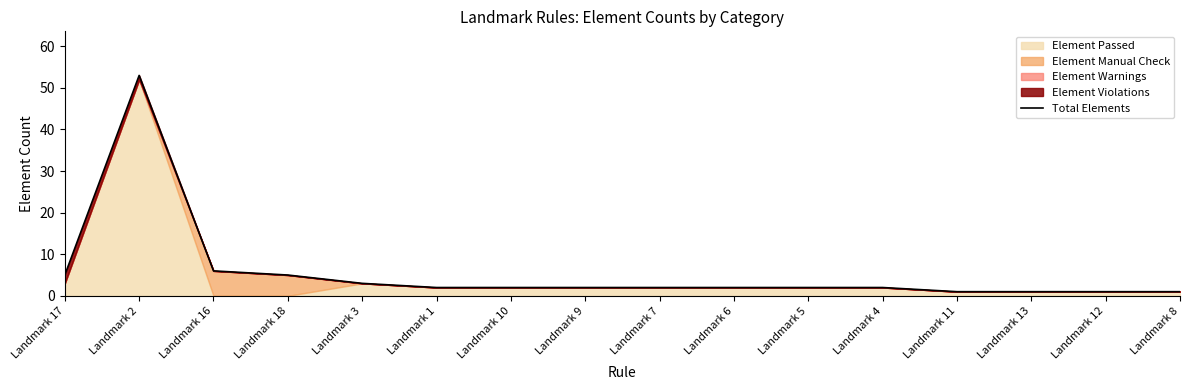

What is the sum of all values?

90